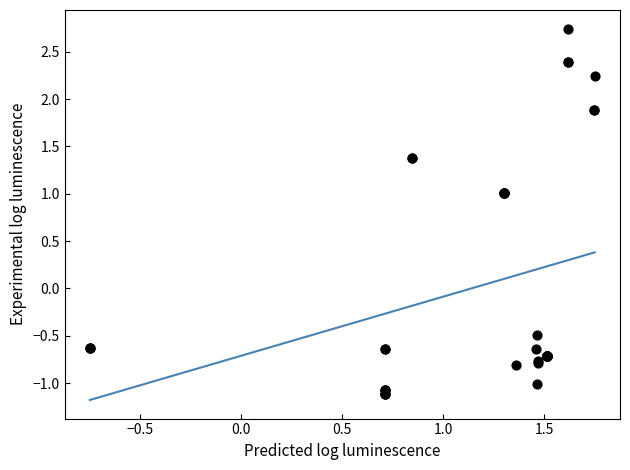

What Y value in the scatter plot is closest to 0?

-0.5